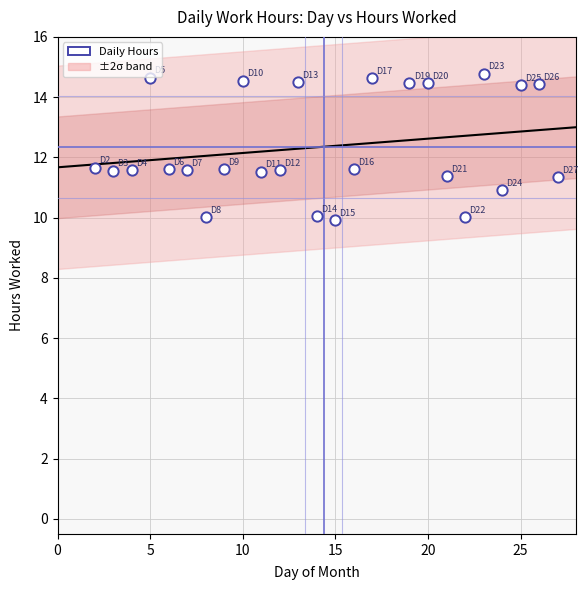

What is the range of X values (max minus min)?

25.0